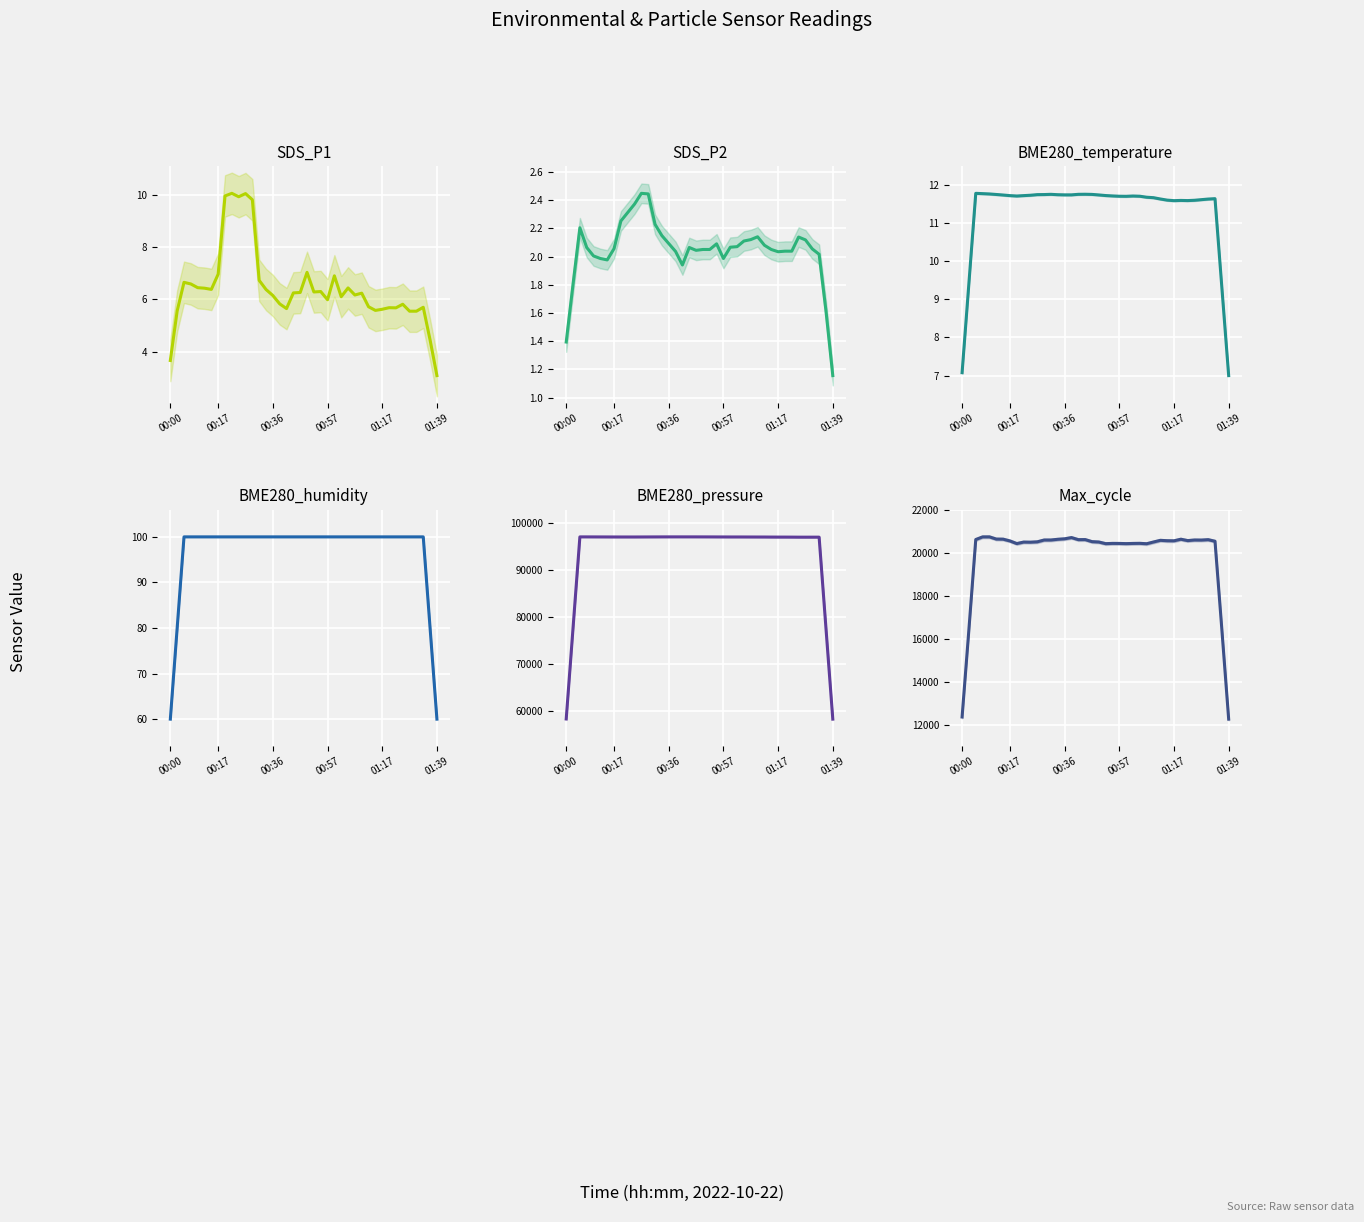

Which series has the largest total across all categories?

BME280_pressure